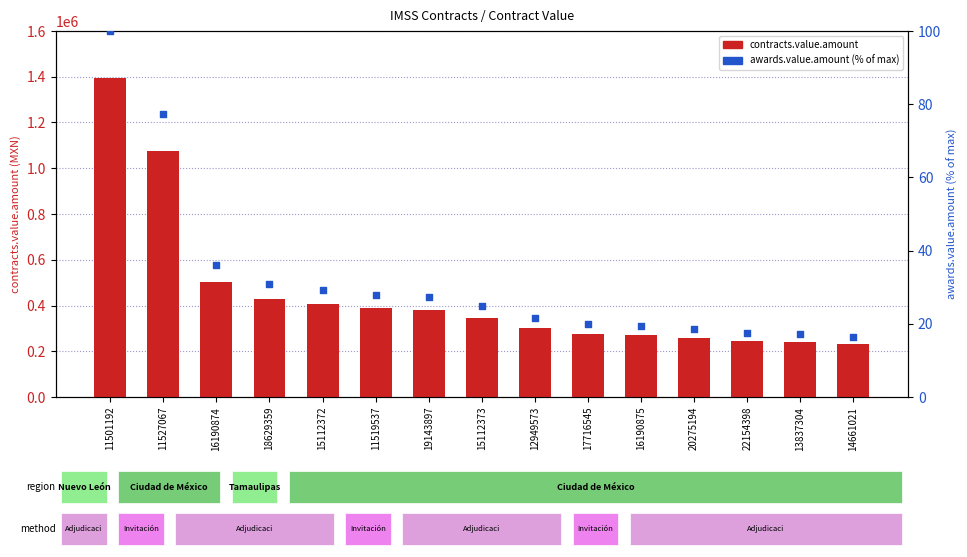

At how many categories does at least one series exceed 1014540?

2